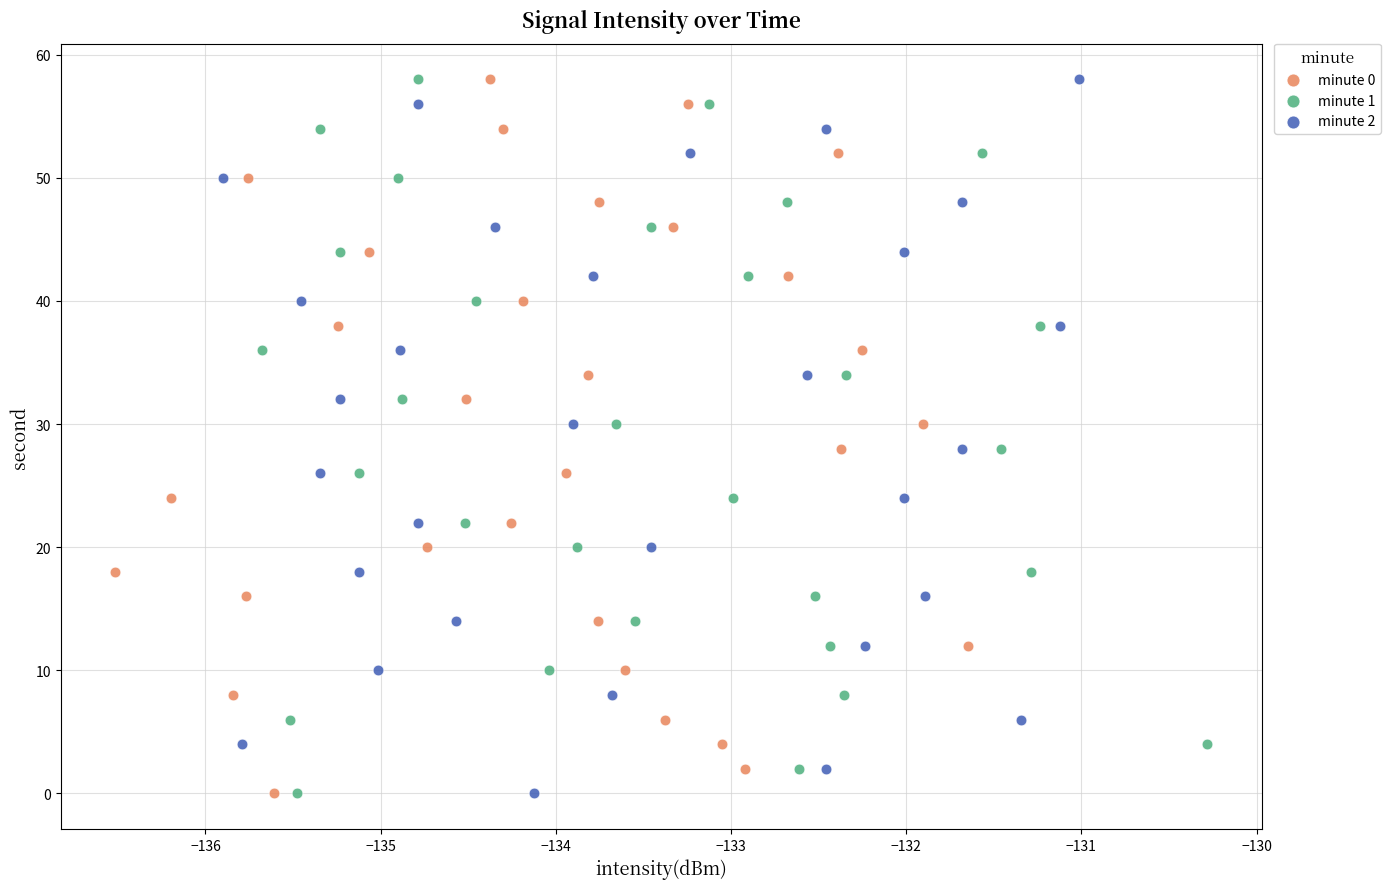

What are all the series names shown in the legend?

minute 0, minute 1, minute 2